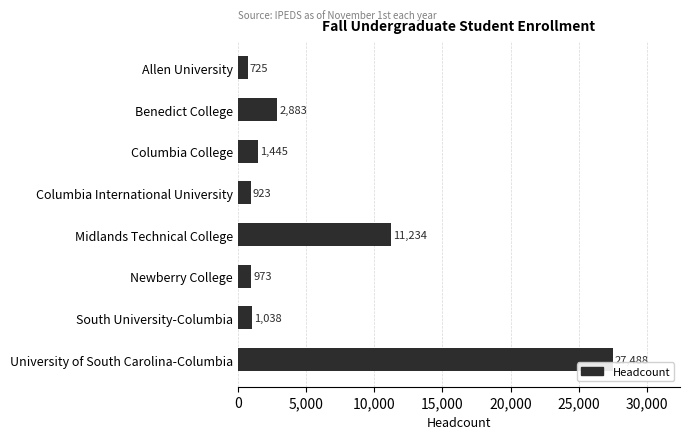

What value does the data have at Columbia International University?

923